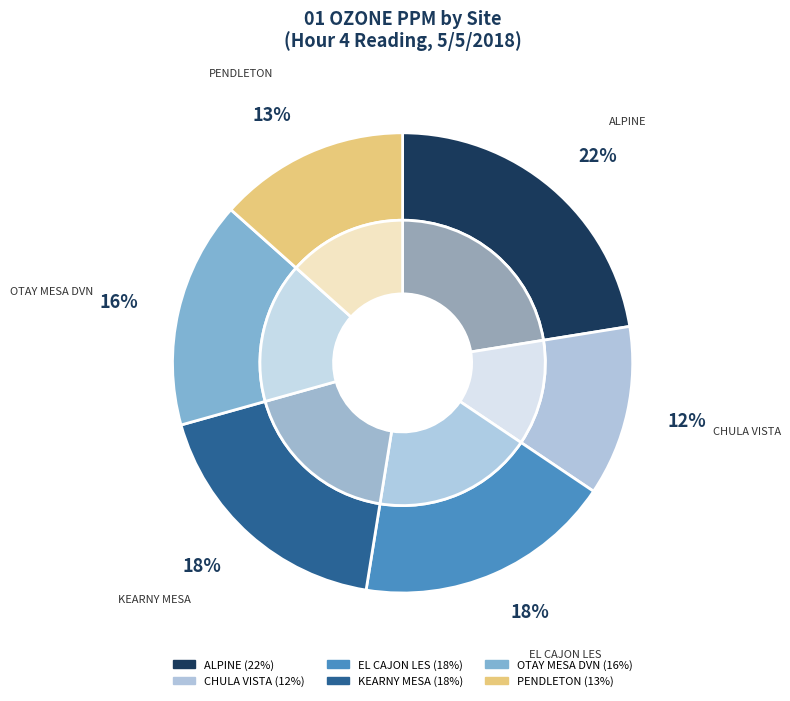

Is the sum of CHULA VISTA and KEARNY MESA greater than half?

No